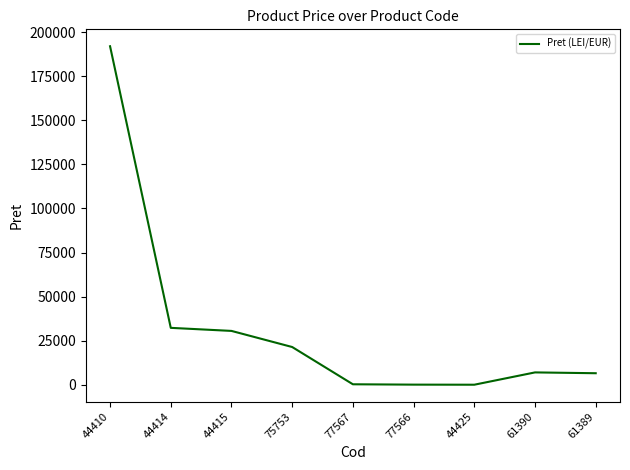

What is the difference between the values at 44410 and 75753?

170571.0